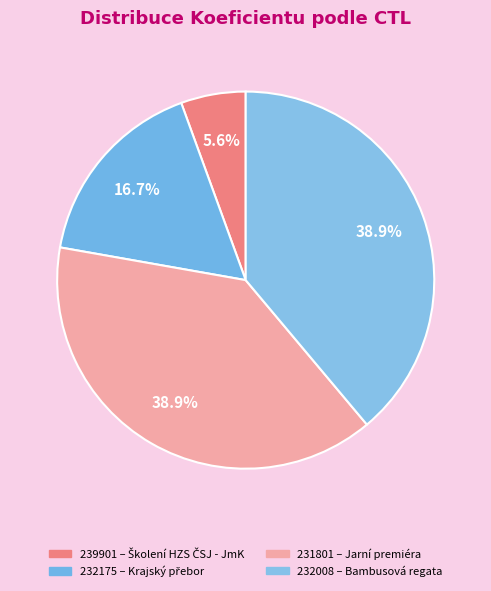

Count the number of slices in the pie.

4